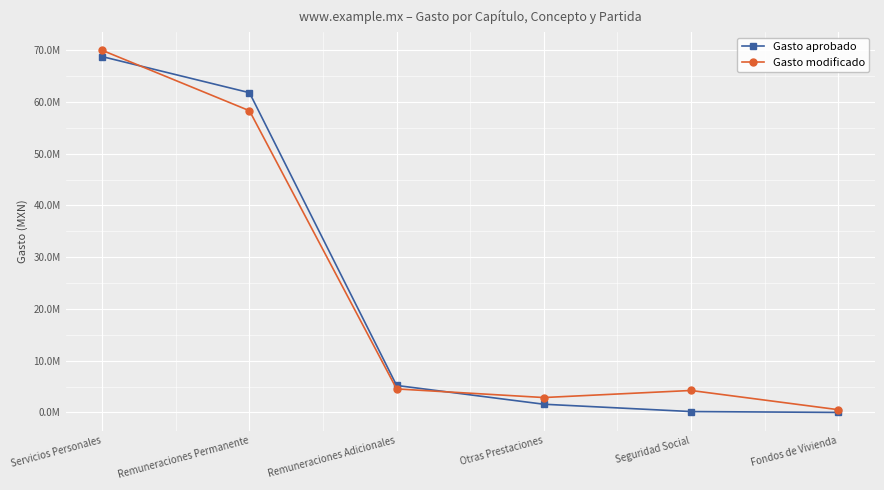

Rank the categories by Gasto aprobado value from highest to lowest.

Servicios Personales, Remuneraciones Permanente, Remuneraciones Adicionales, Otras Prestaciones, Seguridad Social, Fondos de Vivienda